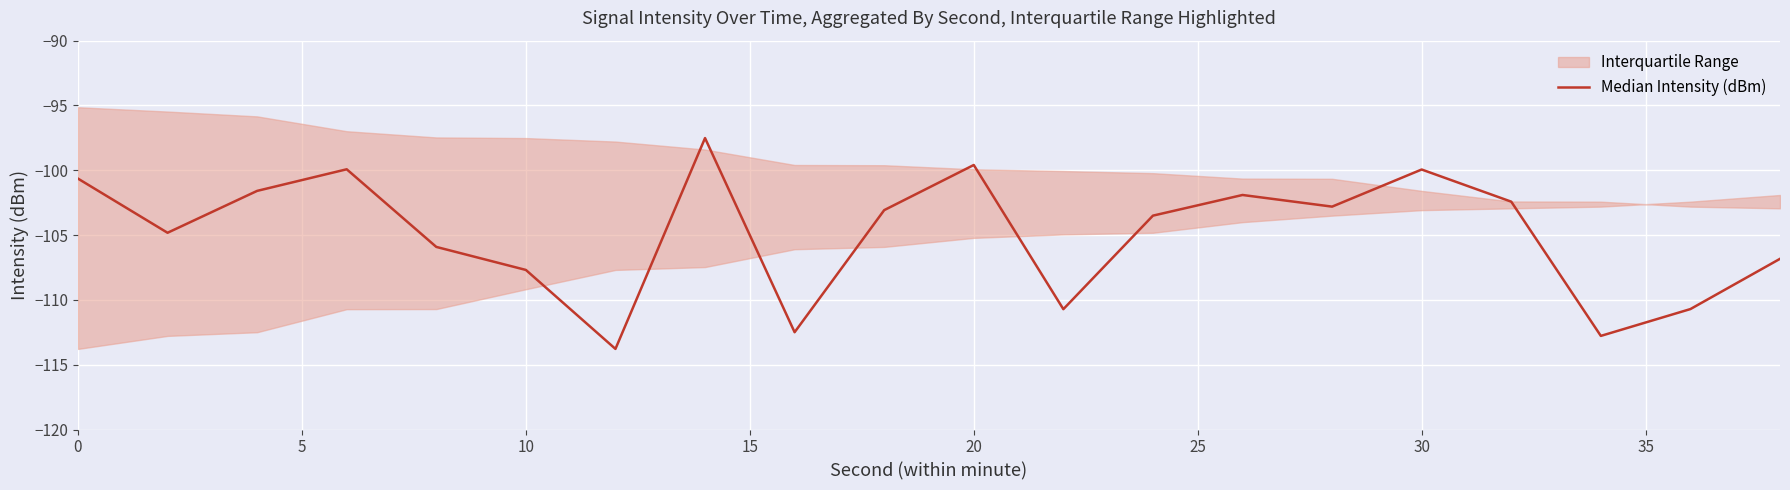

What is the average value?

-104.9